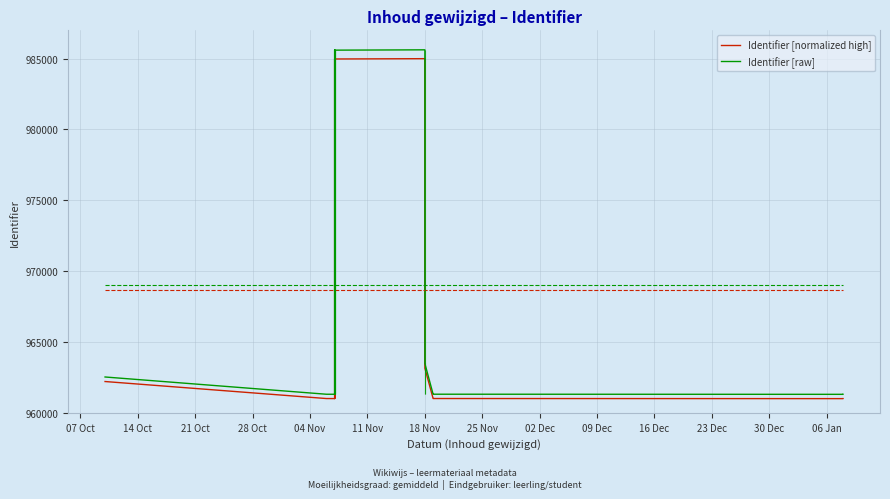

Is the value of Identifier [raw] at 21 Oct greater than the value of Identifier [normalized high] at 11 Nov?

No